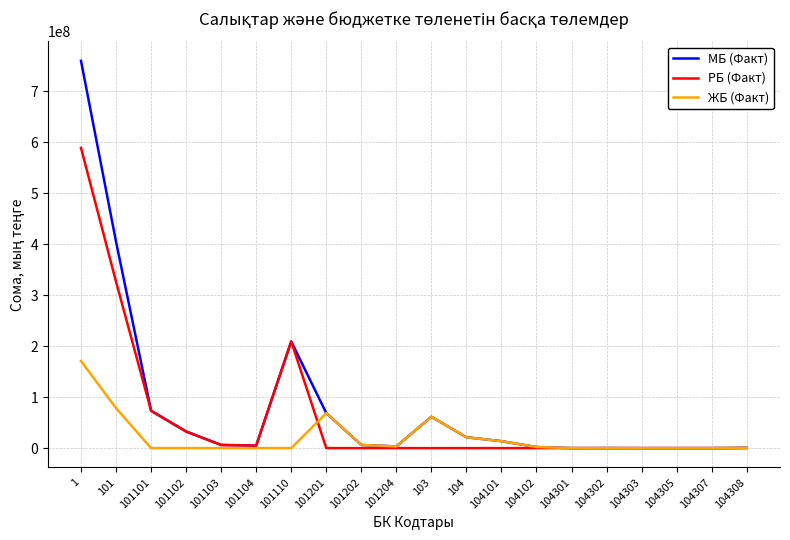

What is the maximum value shown in the chart?

759544716